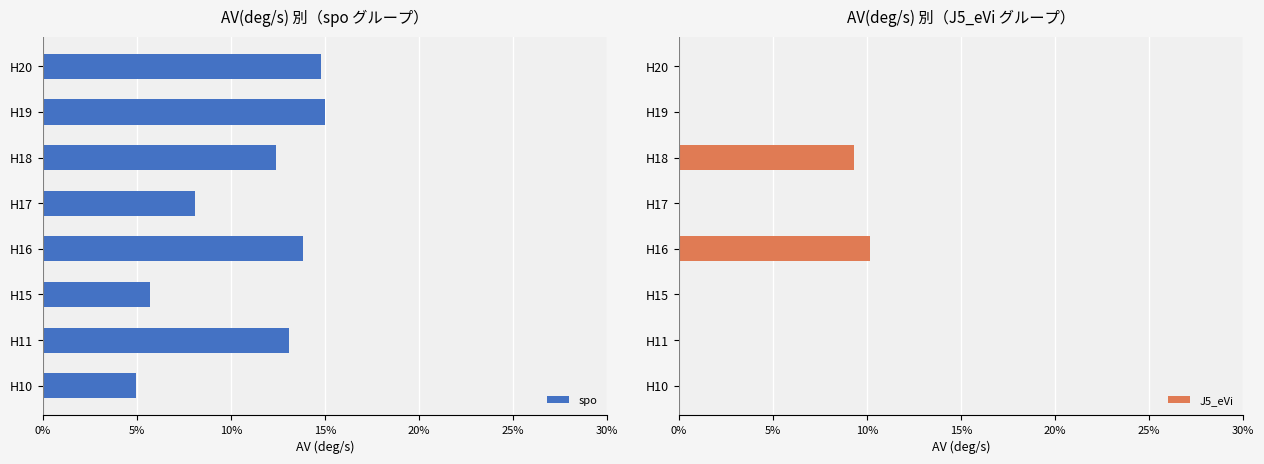

What is the maximum value for spo?

15.0